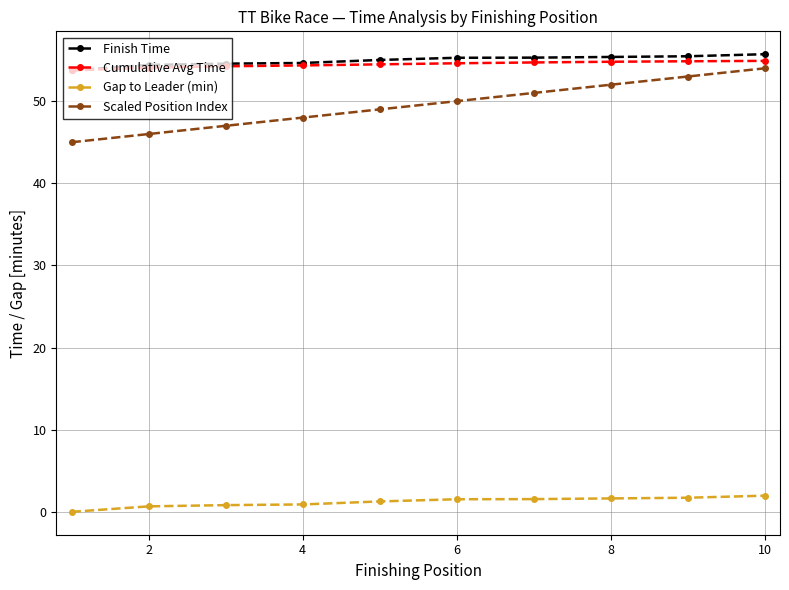

Rank the series by their maximum value, from highest to lowest.

Finish Time, Cumulative Avg Time, Scaled Position Index, Gap to Leader (min)